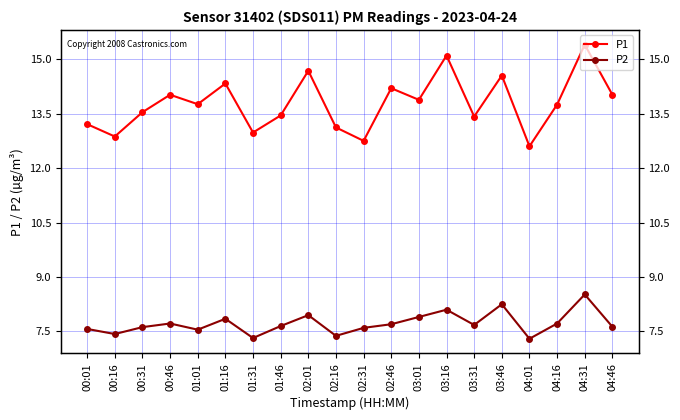

True or false: P2 and P1 cross at least once.

False